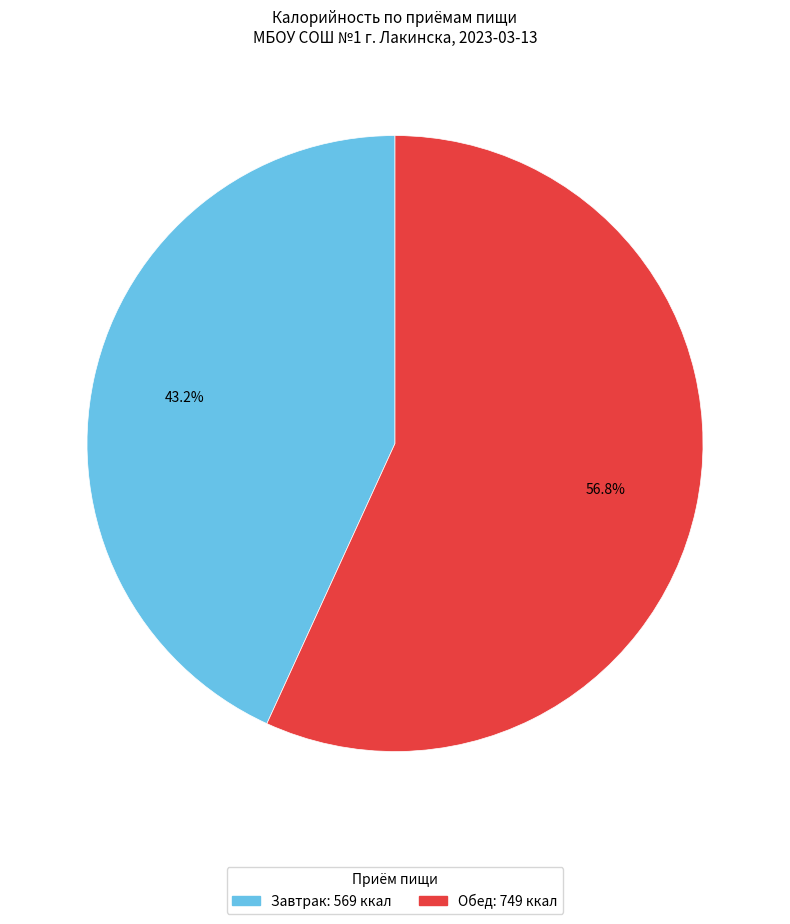

Combined, what portion of the pie is Завтрак and Обед?

100.0%